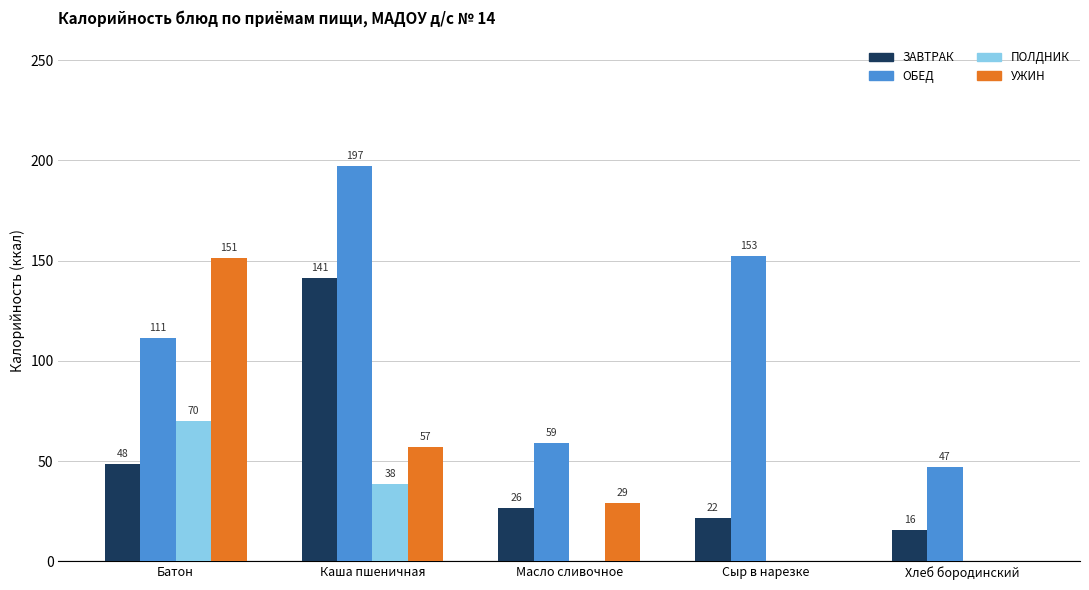

Between Батон and Каша пшеничная, which series saw the biggest shift?

УЖИН